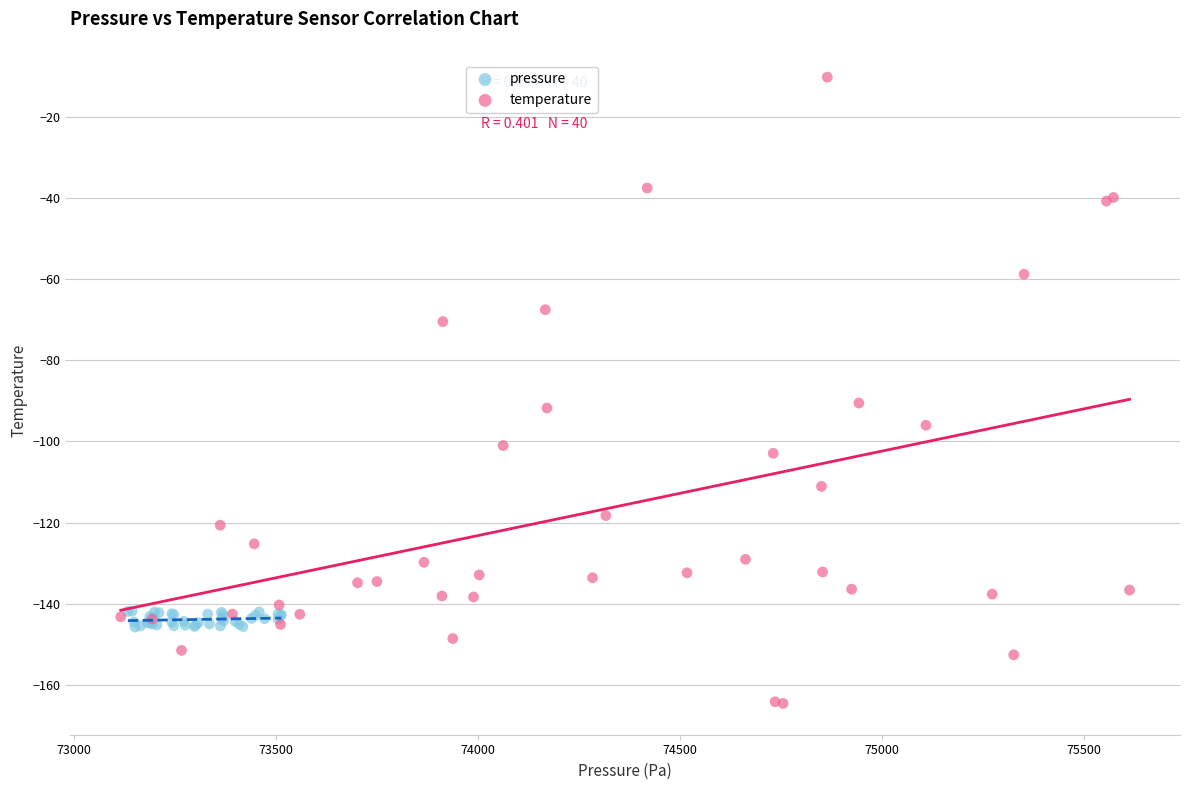

Which series has the largest Y range (max minus min)?

temperature